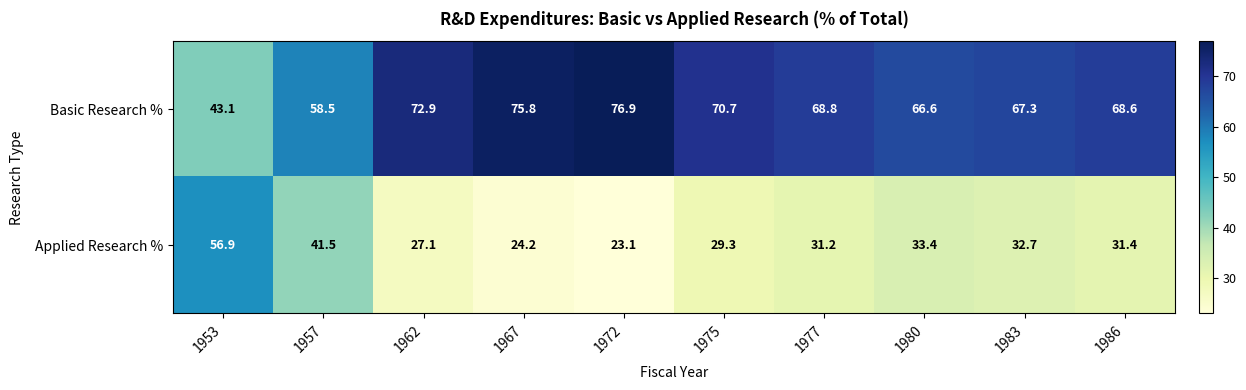

What is the difference between the highest and lowest values at 1983?

34.6